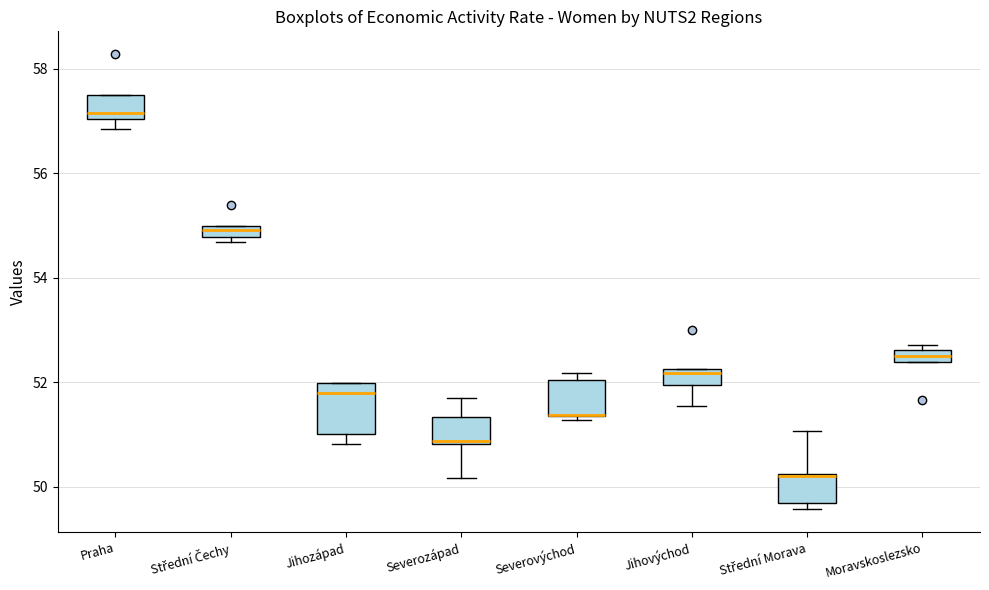

Which box is the tallest, from its lower edge to its upper edge?

Jihozápad